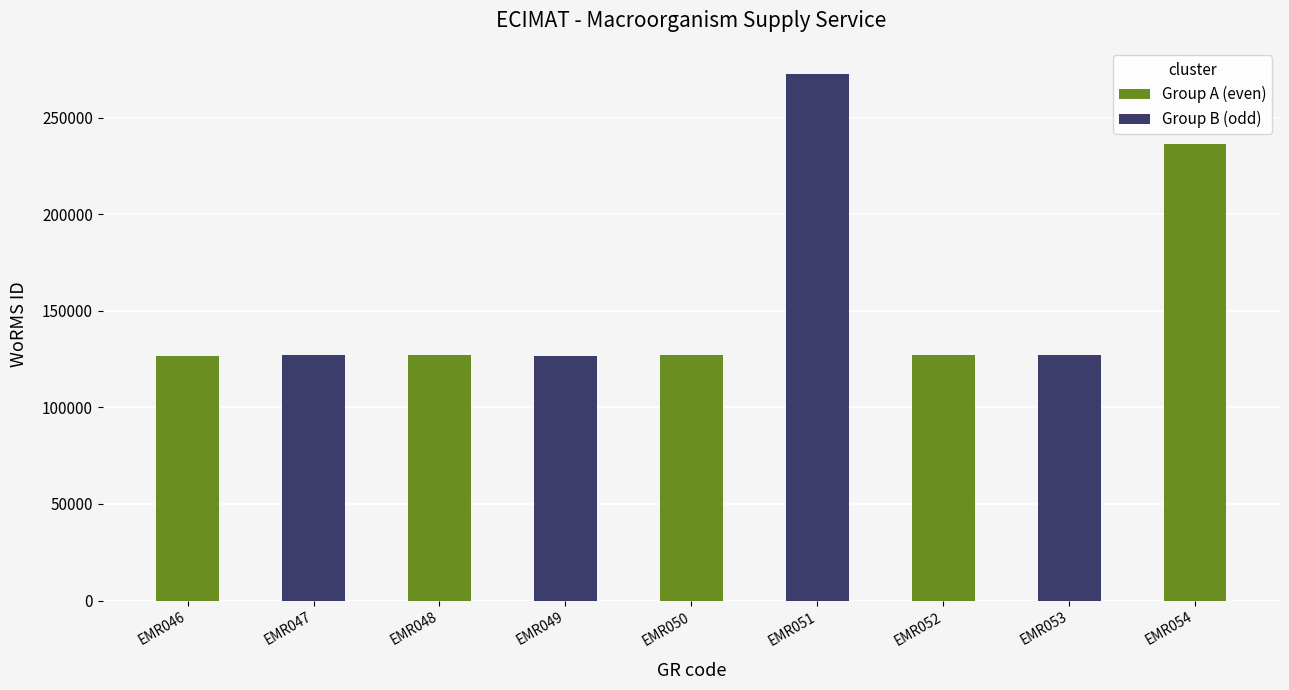

Rank the categories by Group B (odd) value from highest to lowest.

EMR051, EMR053, EMR047, EMR049, EMR046, EMR048, EMR050, EMR052, EMR054